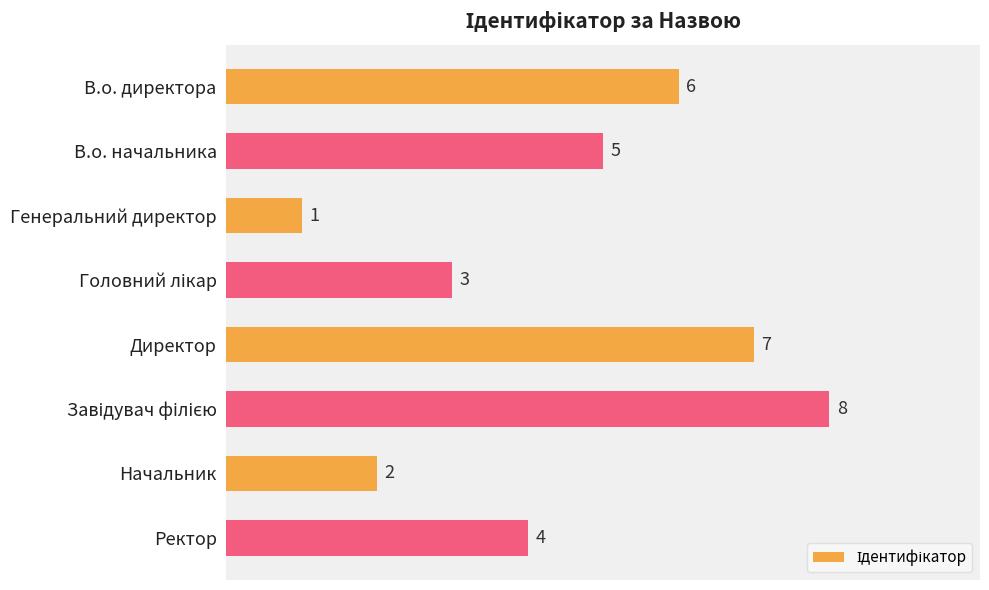

What is the change in value from Генеральний директор to Начальник?

+1